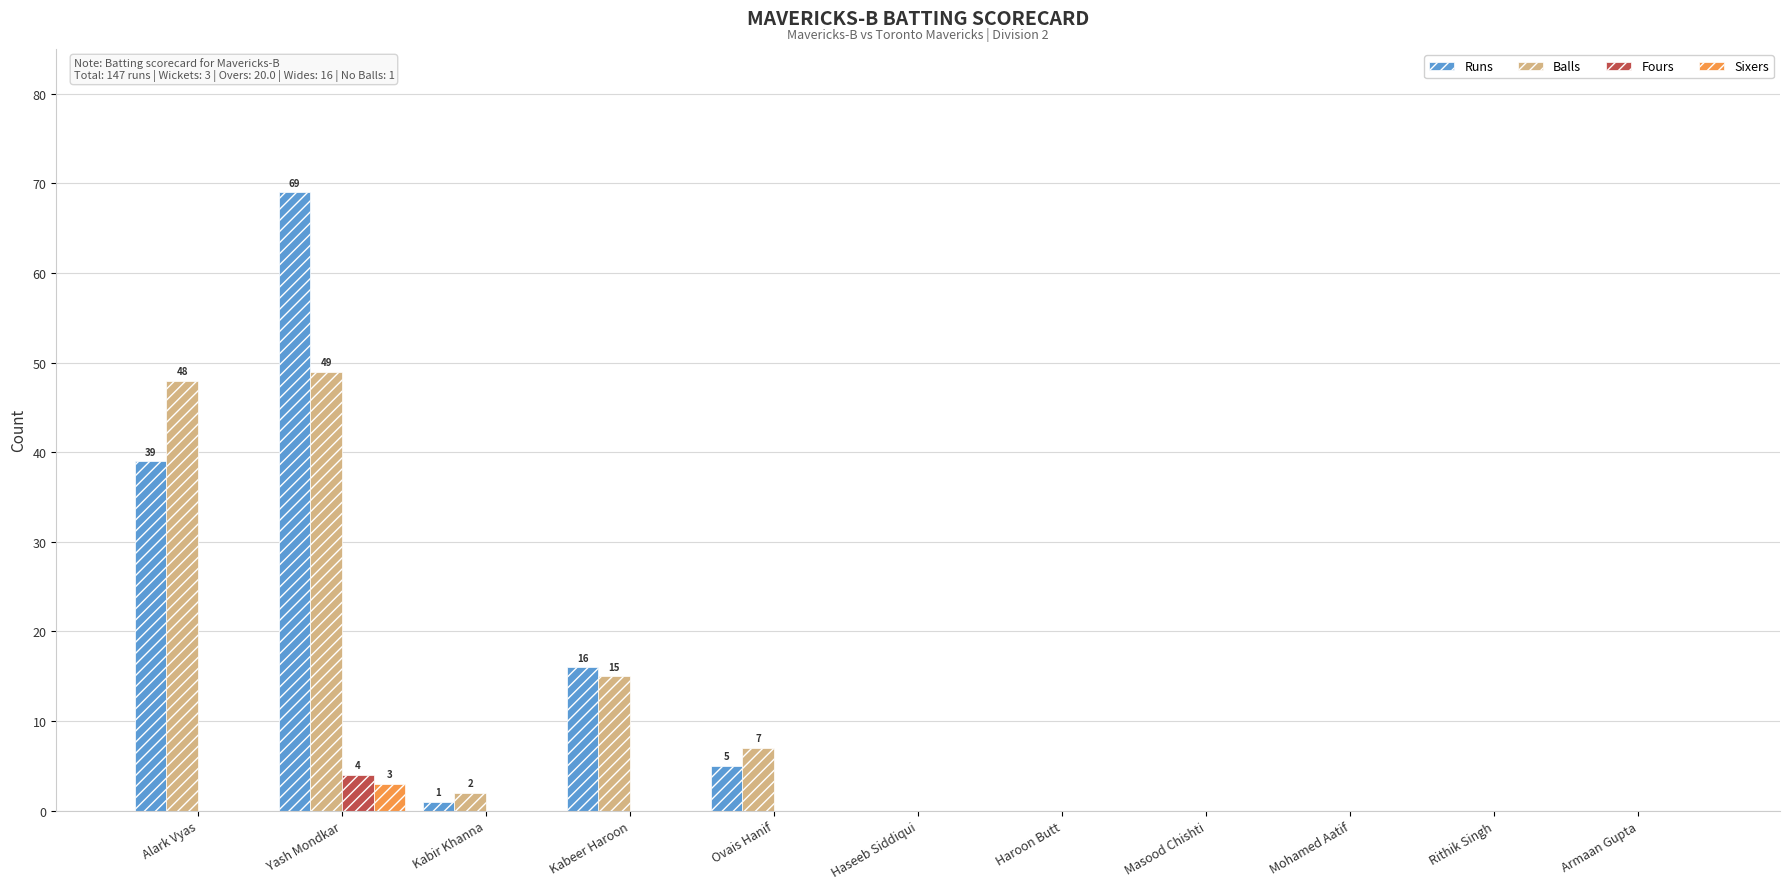

The value of Runs at Alark Vyas is 52. True or false?

False